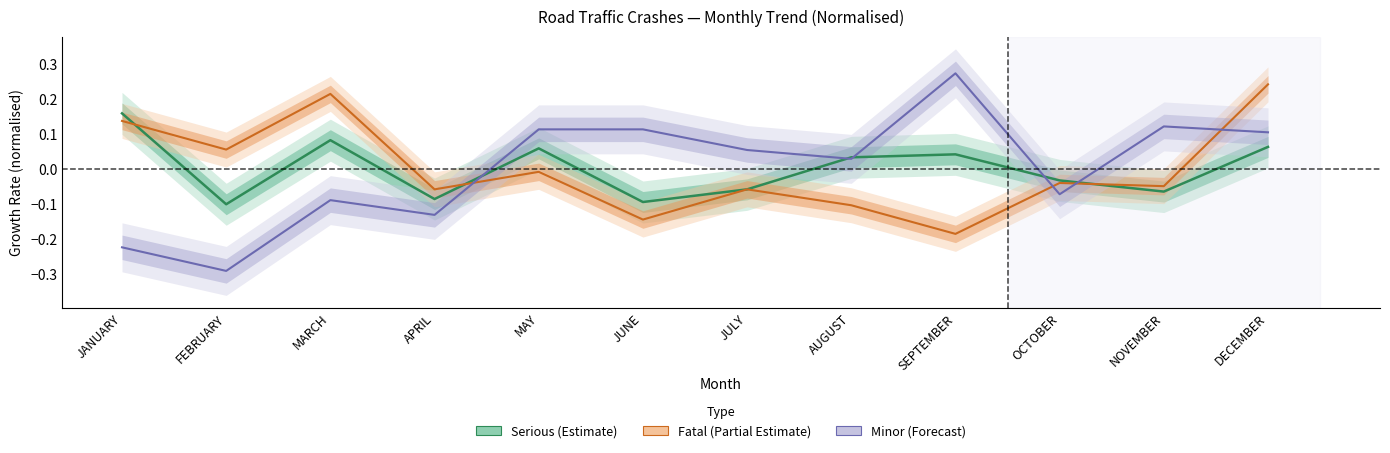

Does the chart display data point markers on the line(s)?

No